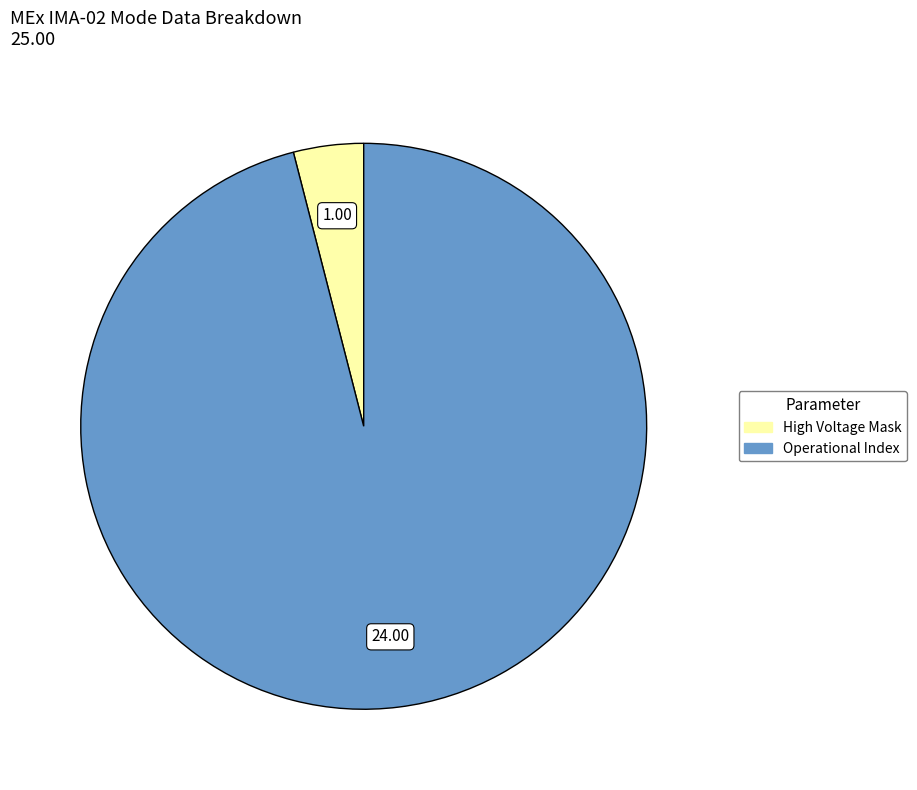

Is there a majority slice in this chart?

Yes